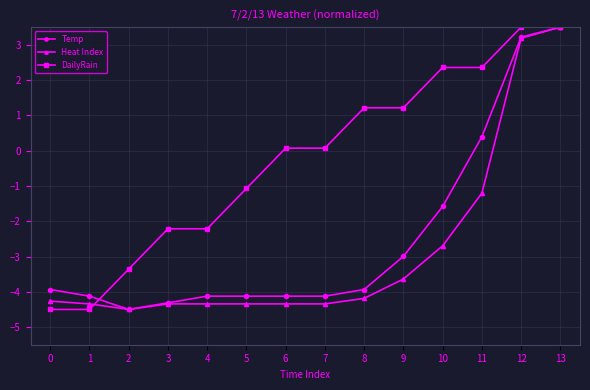

Rank the series at 10 from lowest to highest value.

Heat Index, Temp, DailyRain